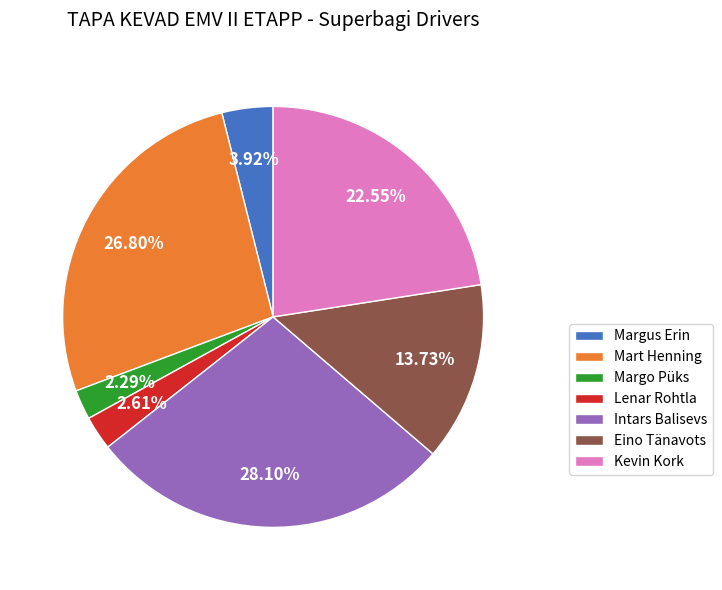

To the nearest percent, what portion does Margus Erin represent?

4%